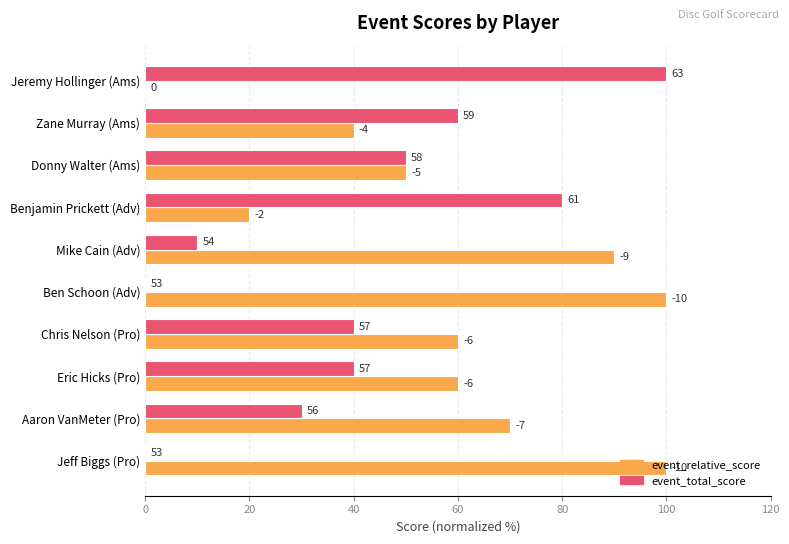

What are all the series names shown in the legend?

event_relative_score, event_total_score